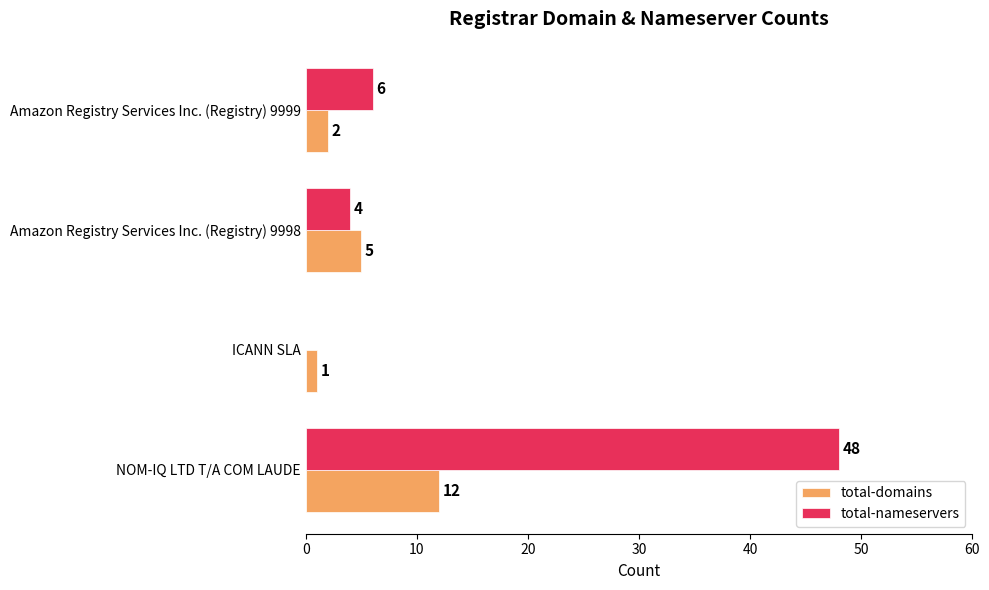

How many values in total-nameservers are above zero?

3